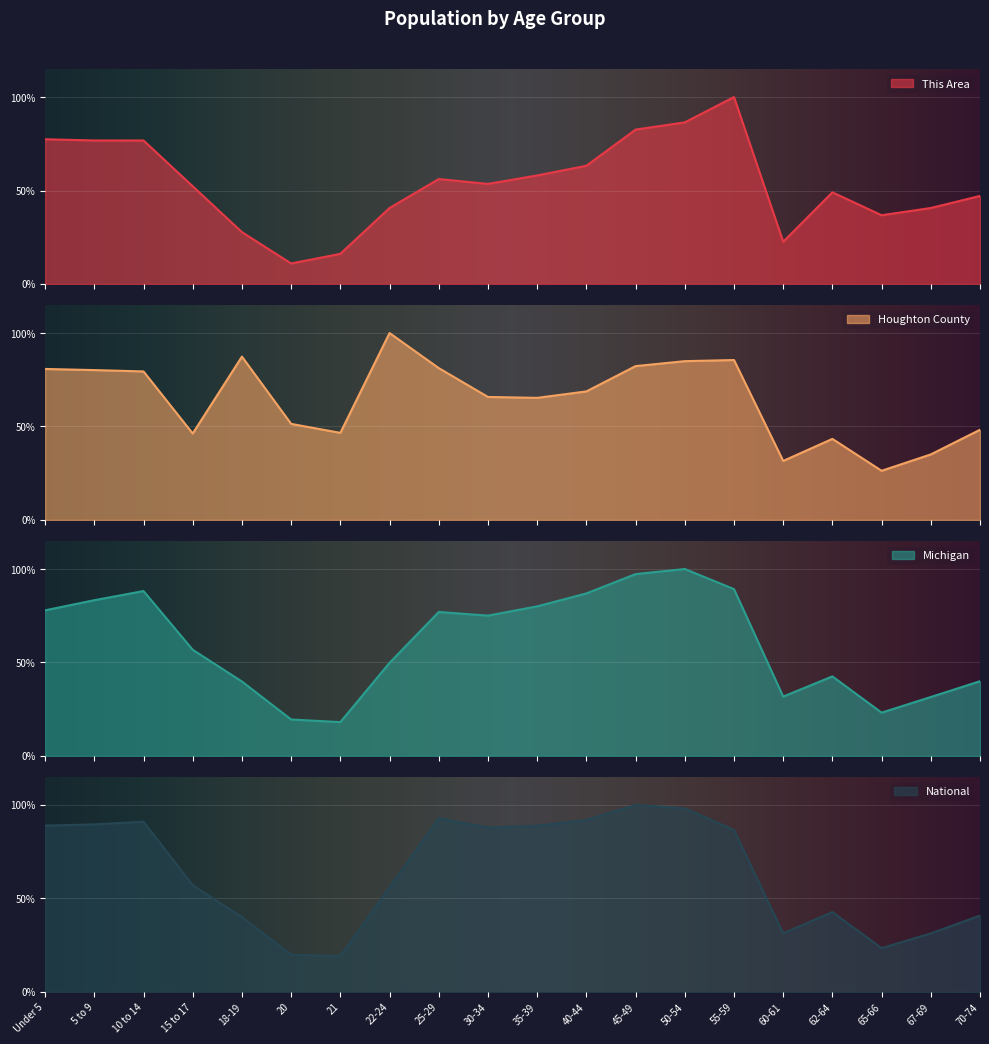

What is the difference between the maximum and second lowest values in the Houghton County series?

68.4